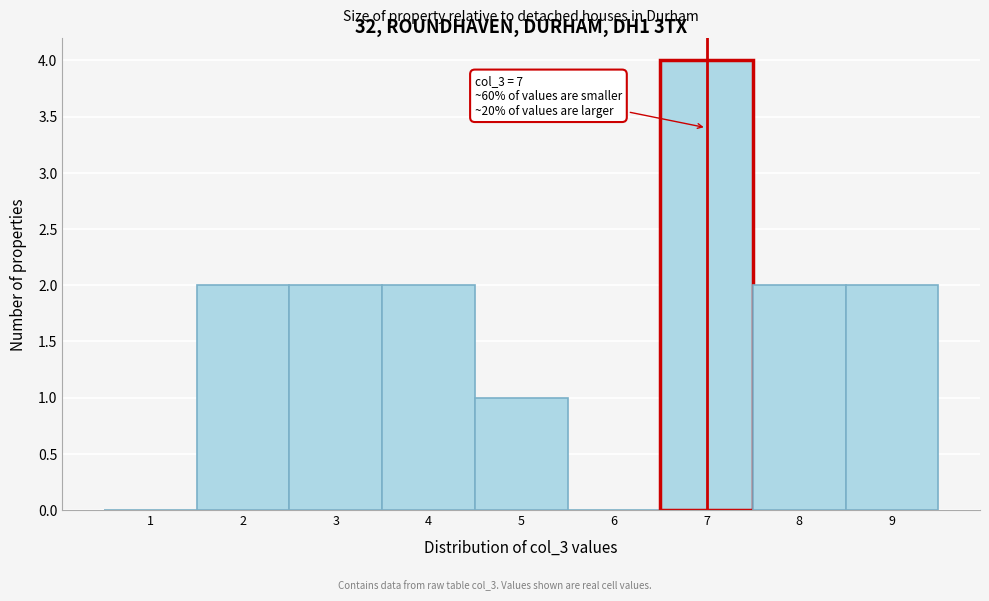

Over which range of the x-axis is the bar tallest?

6.5 to 7.5